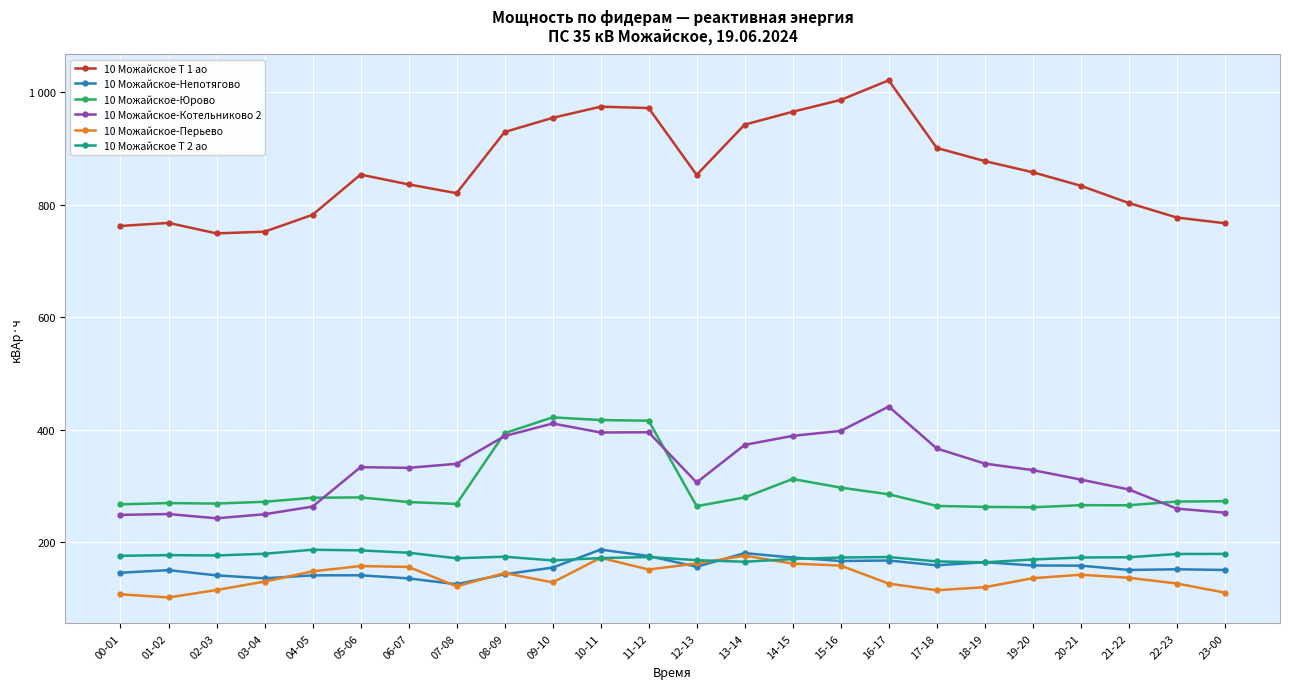

Reading left to right, list all the values displayed in this chart.

10 Можайское Т 1 ао: 762.0	767.4	748.8	751.8	781.8	853.2	835.8	820.2	928.8	954.0	973.8	971.4	852.6	942.0	964.8	985.8	1020.6	900.6	877.2	857.4	833.4	802.8	777.0	766.8
10 Можайское-Непотягово: 146.1	150.8	141.4	136.2	141.4	141.6	136.1	125.7	143.4	155.2	187.2	175.8	156.8	180.9	173.1	166.9	167.8	159.3	164.8	159.0	158.7	151.1	152.2	151.1
10 Можайское-Юрово: 267.6	269.9	268.9	272.1	279.3	279.9	271.6	268.4	393.9	422.1	417.3	416.1	264.3	279.9	312.6	297.3	285.4	264.8	263.1	262.4	266.1	265.9	272.6	273.1
10 Можайское-Котельниково 2: 248.8	250.4	242.8	250.0	263.6	333.6	332.4	339.6	388.8	411.2	395.2	395.6	306.4	373.2	389.2	398.0	441.2	366.8	340.0	328.4	311.6	294.0	260.0	252.8
10 Можайское-Перьево: 107.8	102.2	115.4	130.4	148.6	158.0	156.4	122.0	145.6	129.0	172.6	151.8	162.6	176.4	162.4	158.8	126.8	115.0	120.4	136.4	142.6	137.2	127.0	110.8
10 Можайское Т 2 ао: 176.2	177.4	176.8	179.8	187.0	185.8	181.6	171.8	174.6	168.0	172.2	174.0	168.4	165.6	170.4	173.2	174.0	166.2	164.6	169.6	173.2	173.6	179.4	179.6